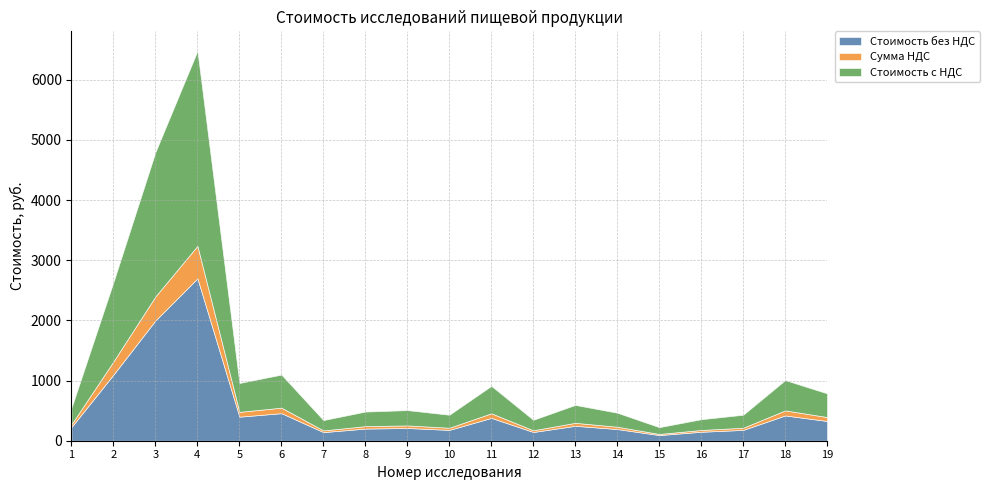

True or false: Стоимость без НДС and Стоимость с НДС intersect in this chart.

False